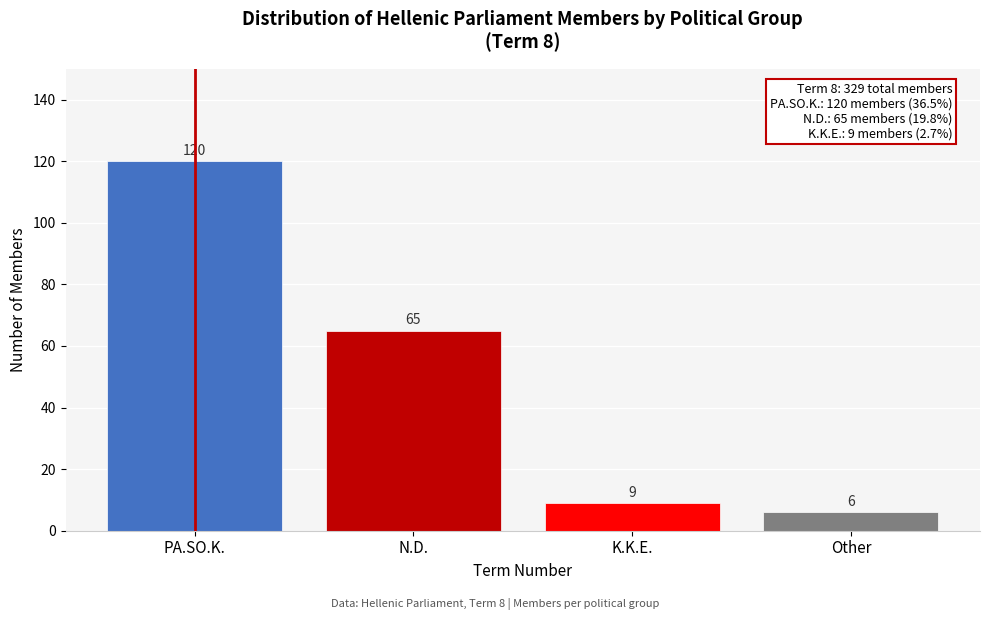

Reading left to right, extract all data points from this chart.

PA.SO.K.=120	N.D.=65	K.K.E.=9	Other=6